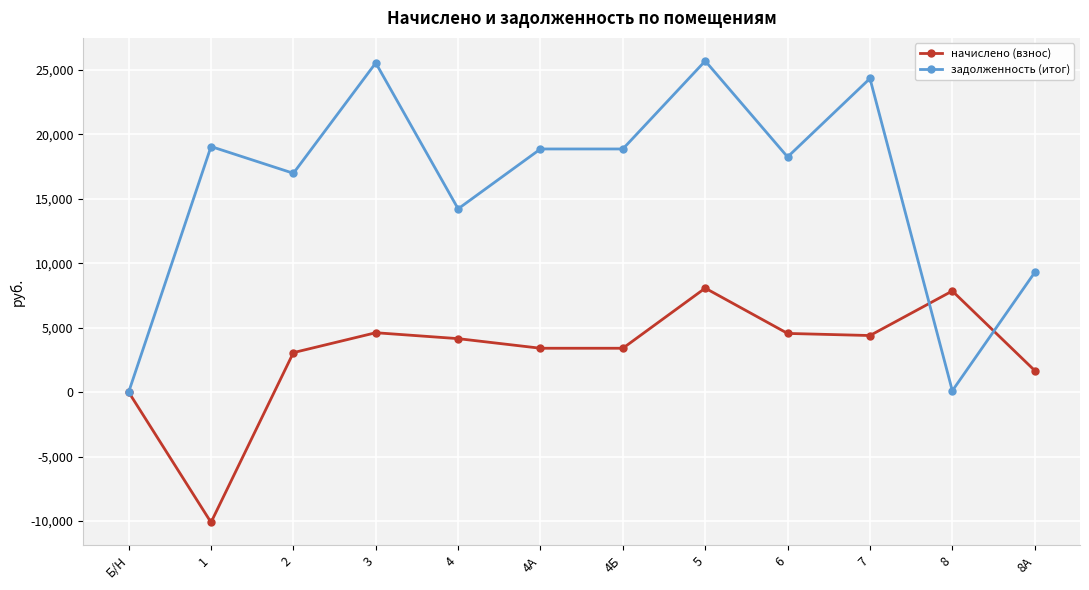

At which category does начислено (взнос) reach its first local valley?

1